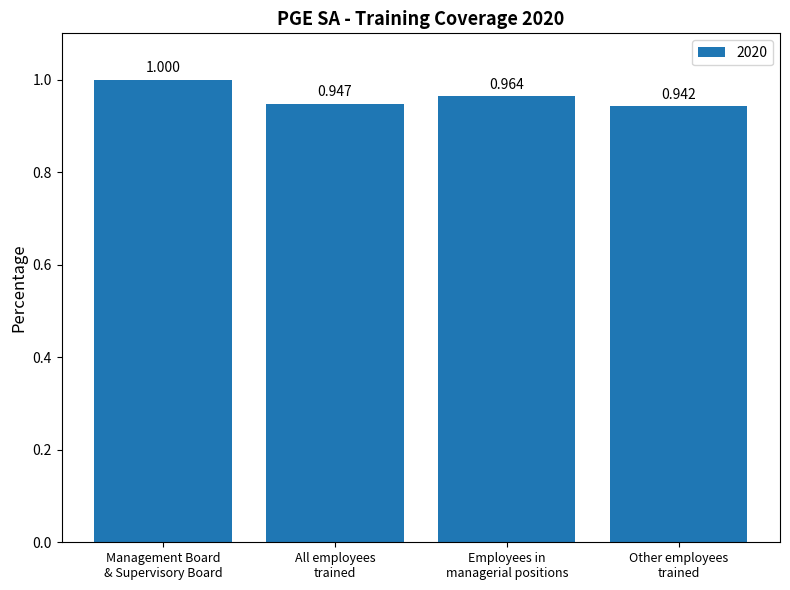

Rank the categories by value from lowest to highest.

Other employees
trained, All employees
trained, Employees in
managerial positions, Management Board
& Supervisory Board